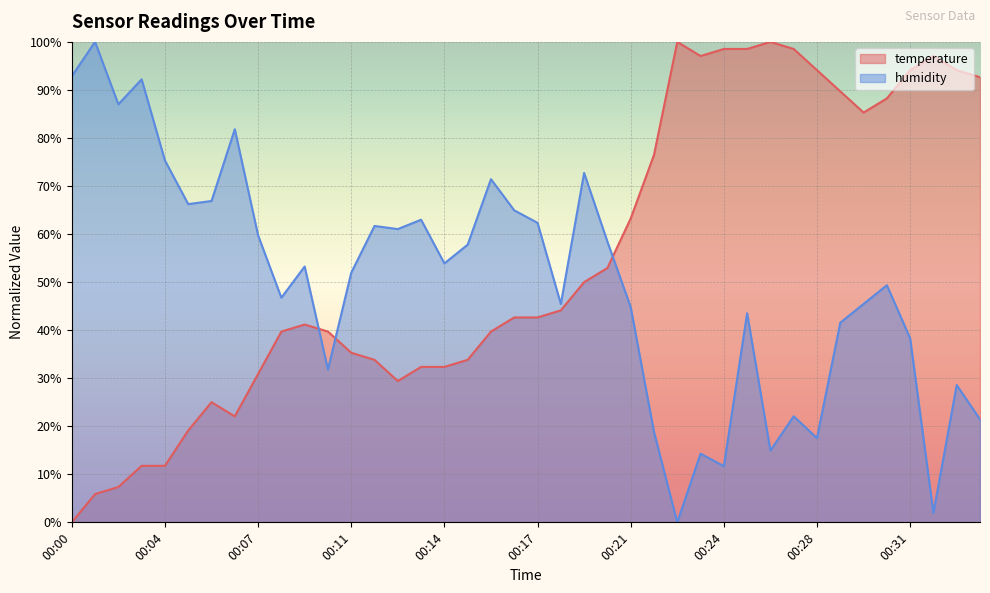

Is the value of humidity at 00:34 greater than the value of temperature at 00:04?

Yes